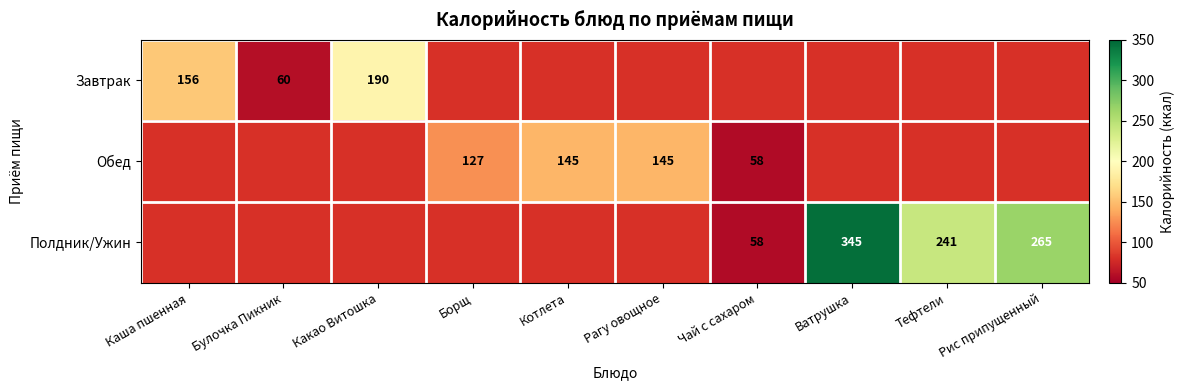

True or false: Завтрак has a value of 156 at Каша пшенная.

True